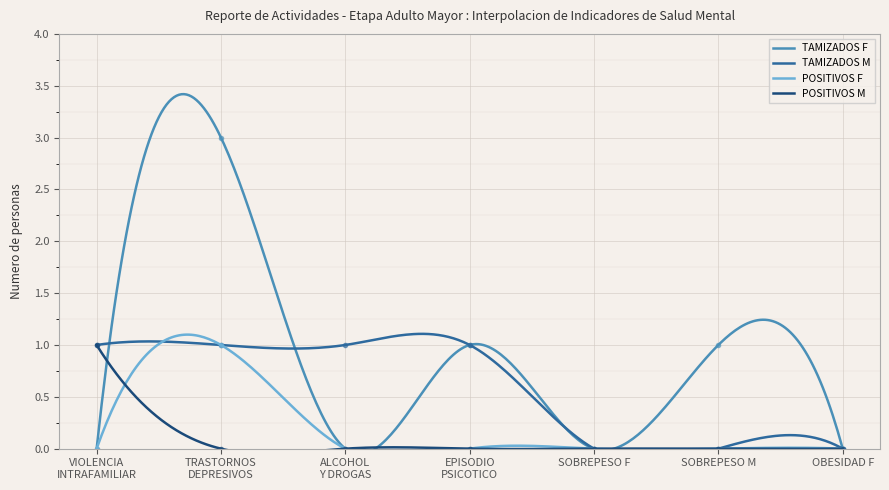

How many lines are shown in the chart?

4